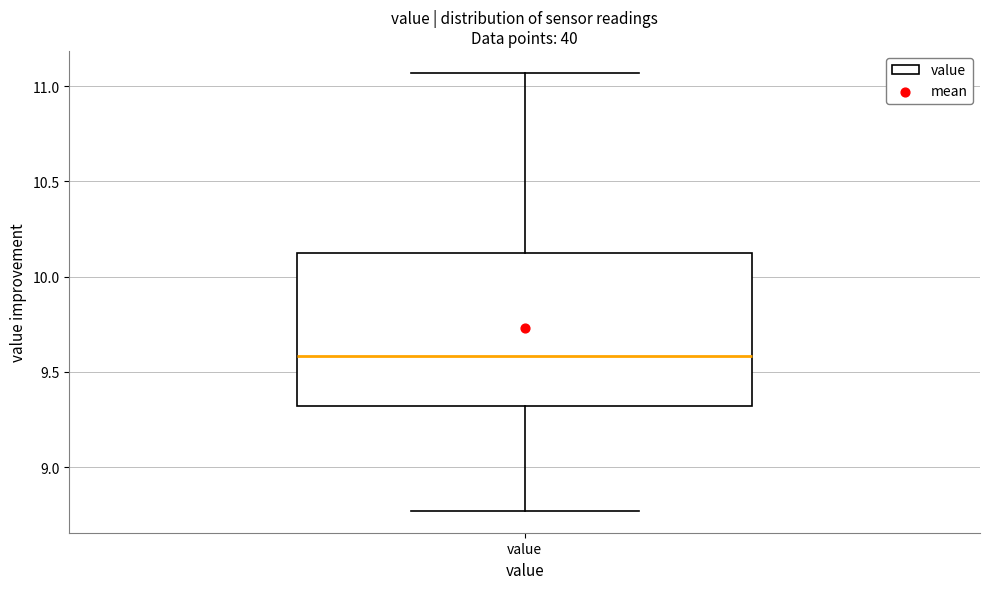

Read this box plot against the y-axis: the position of the median line, the range covered by the box, and the ends of both whiskers. The values are not printed on the chart, so give them approximately, as read against the axis.

median 9.60, box 9.30 to 10.15, whiskers 8.75 to 11.05